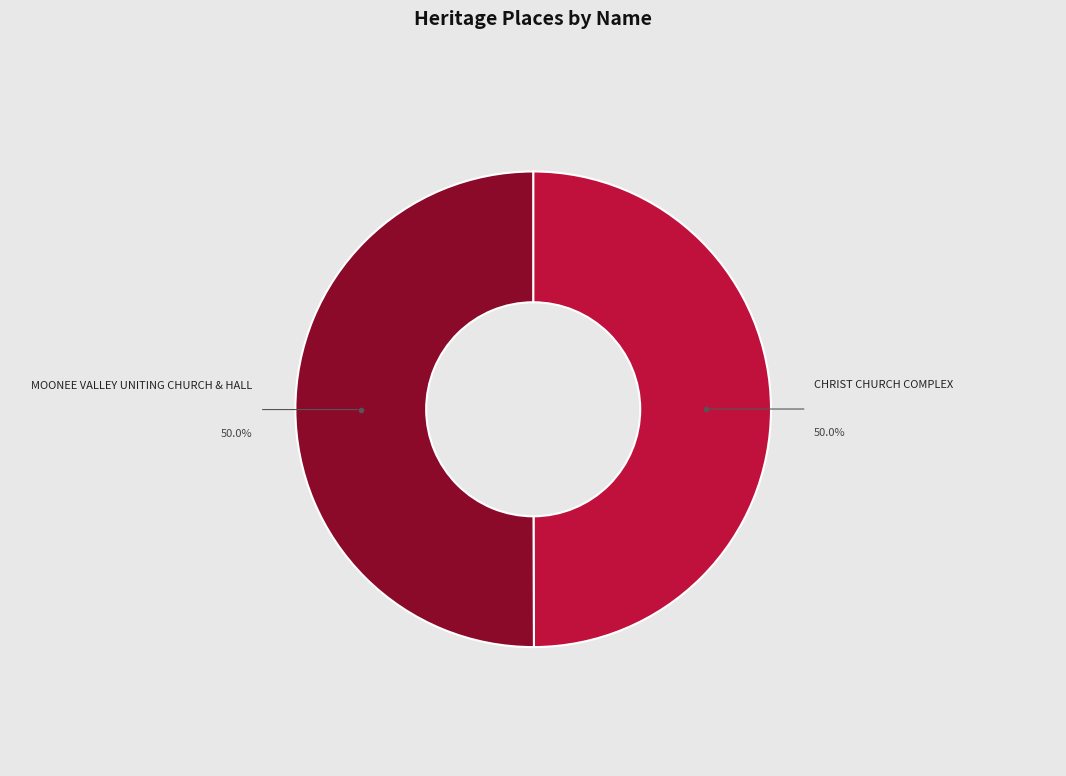

Approximately how many times larger is the value at CHRIST CHURCH COMPLEX compared to MOONEE VALLEY UNITING CHURCH & HALL?

1.0